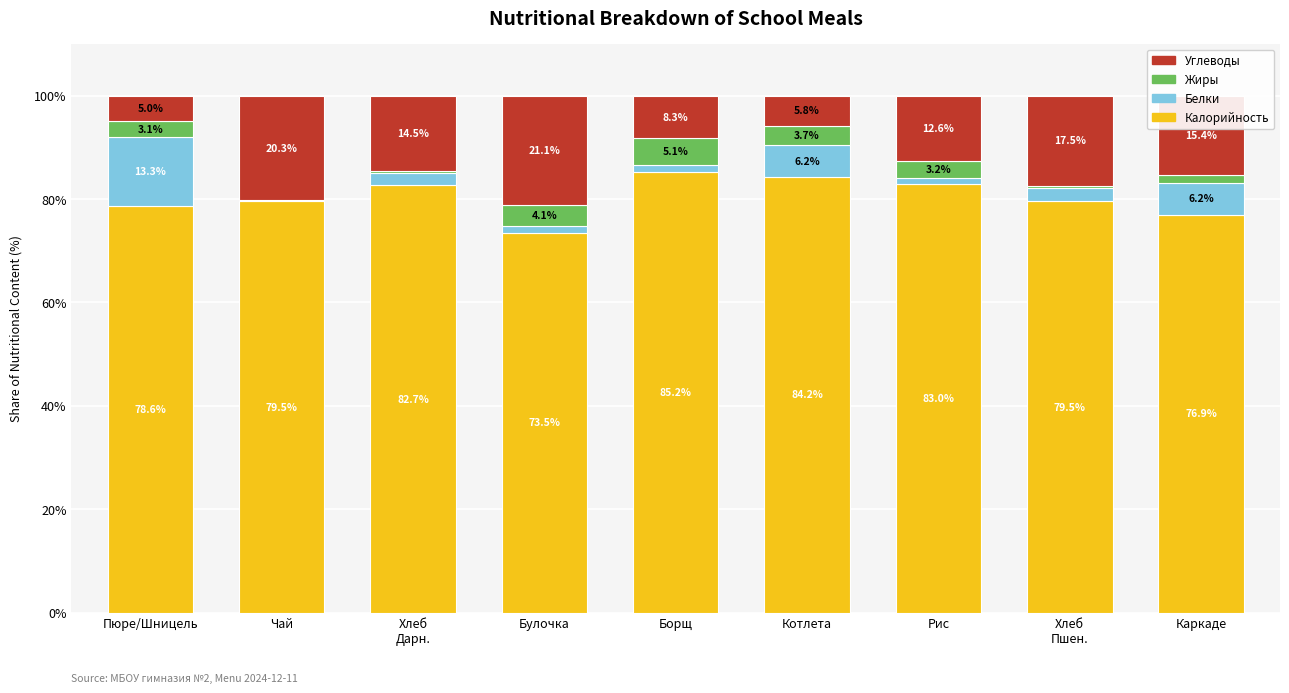

At which label does Калорийность reach its peak?

Борщ